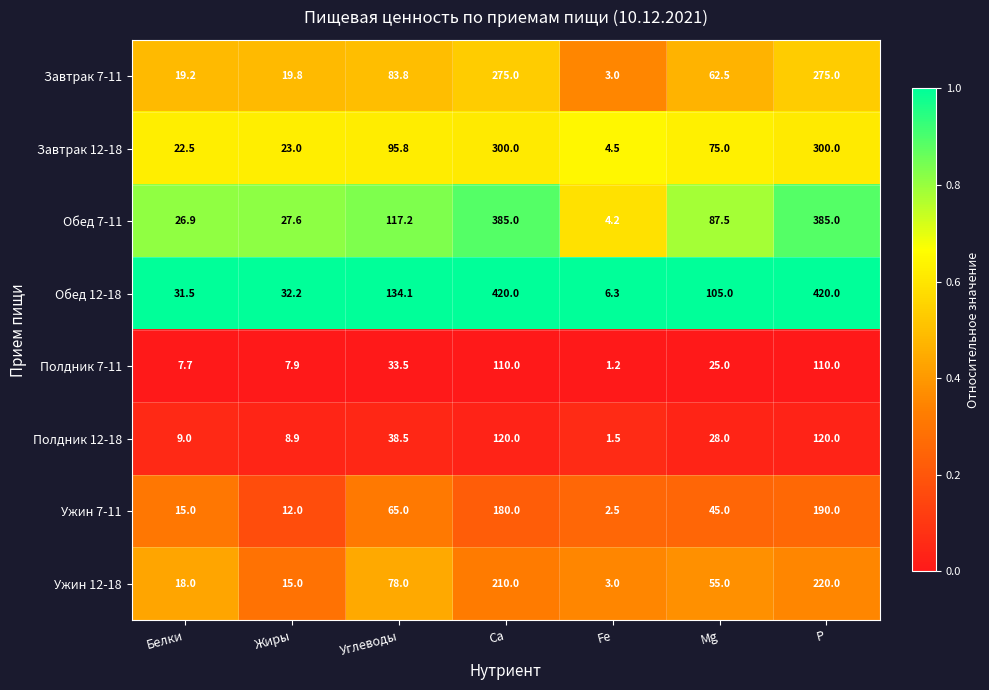

At Mg, list the series in order from largest to smallest.

Обед 12-18, Обед 7-11, Завтрак 12-18, Завтрак 7-11, Ужин 12-18, Ужин 7-11, Полдник 12-18, Полдник 7-11